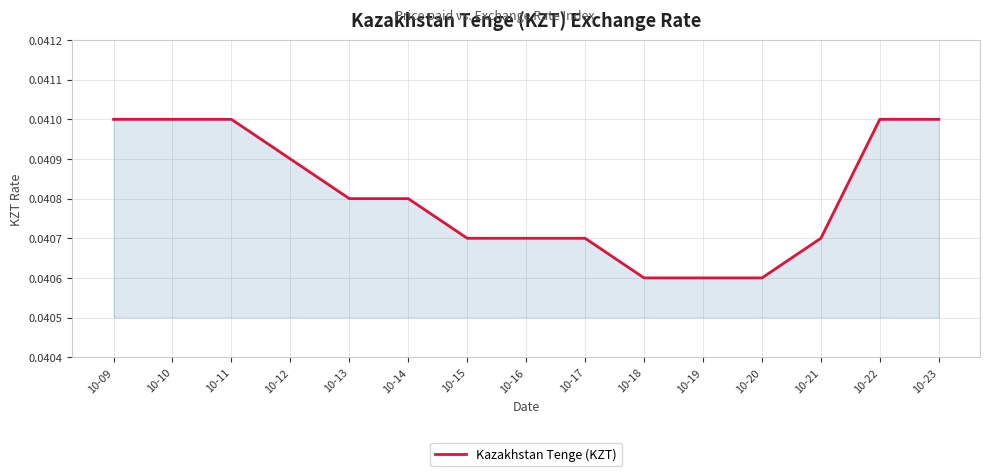

The chart shows a value of 0.1 at 10-16. True or false?

False